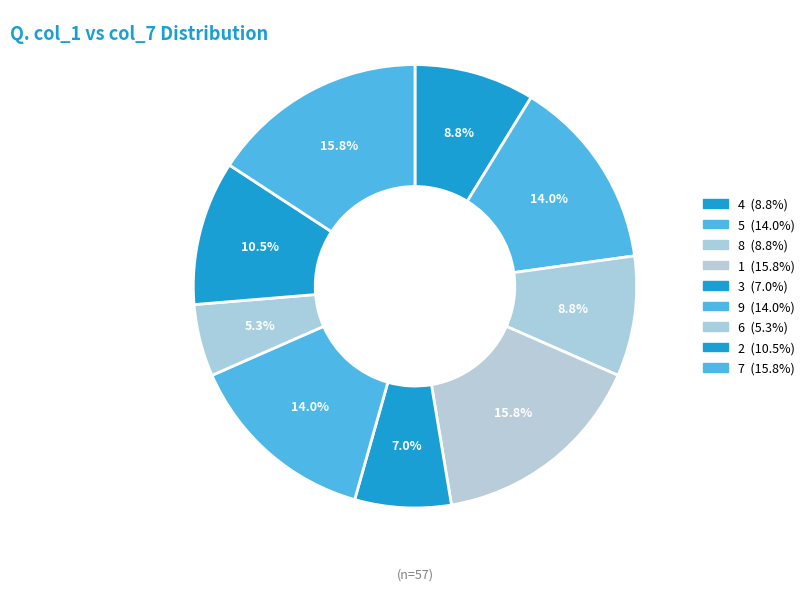

How many segments does this pie chart have?

9